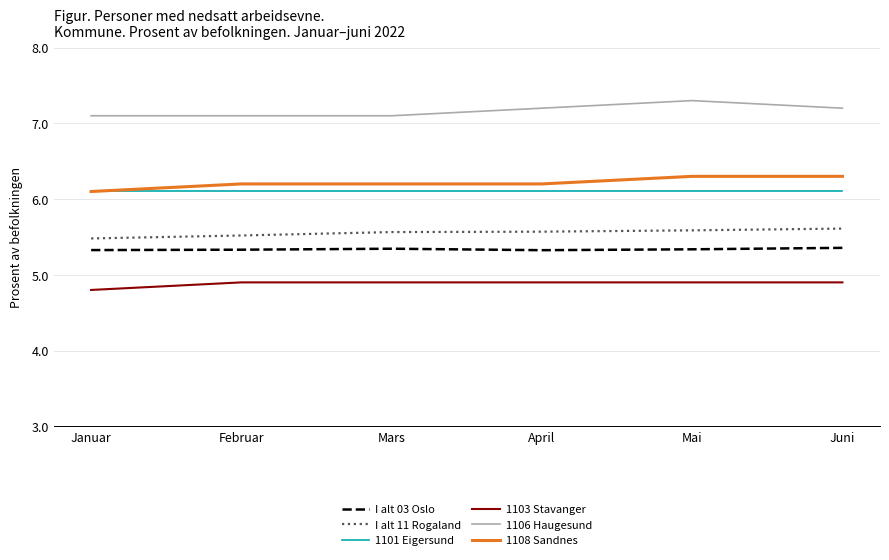

True or false: 1108 Sandnes and I alt 03 Oslo cross at least once.

False